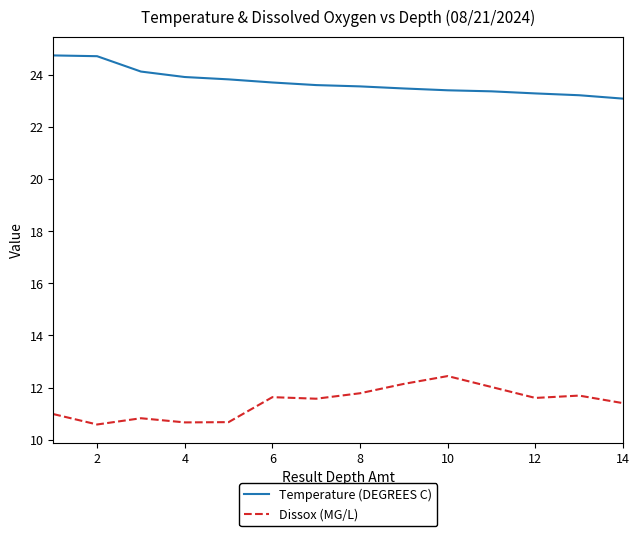

What is the average value of the Temperature (DEGREES C) series?

23.7